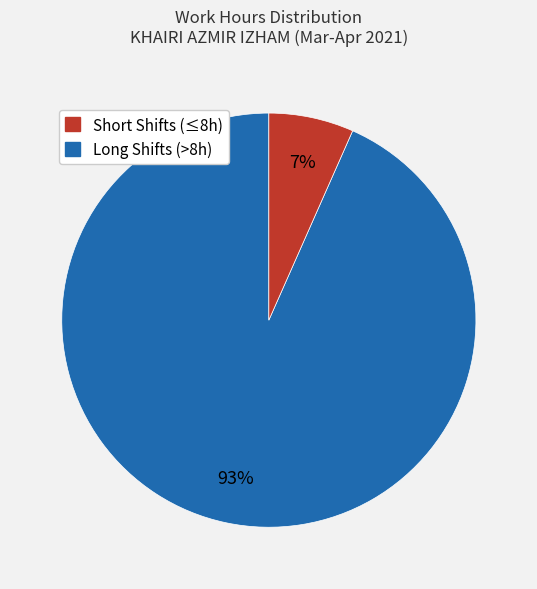

To the nearest percent, what is the average slice percentage?

50%